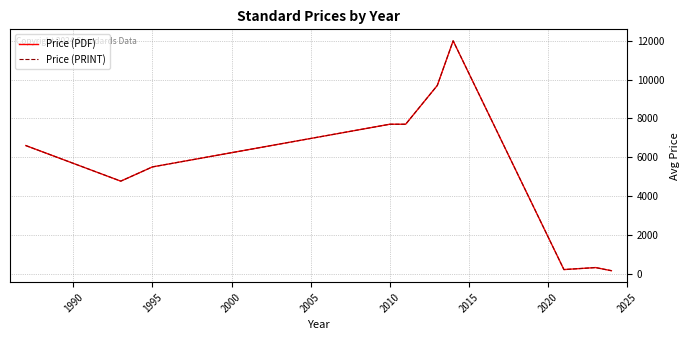

Which series has the largest range (max minus min)?

Price (PDF)